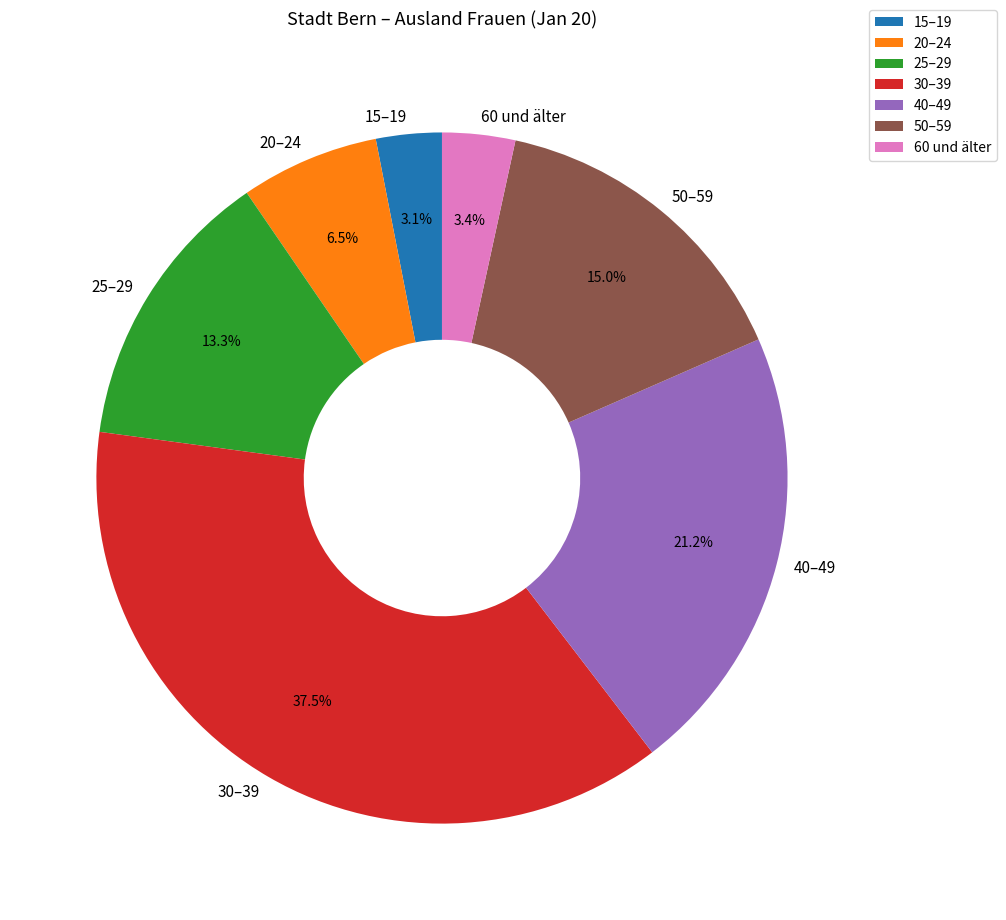

How much of the chart is everything except 15–19?

96.9%